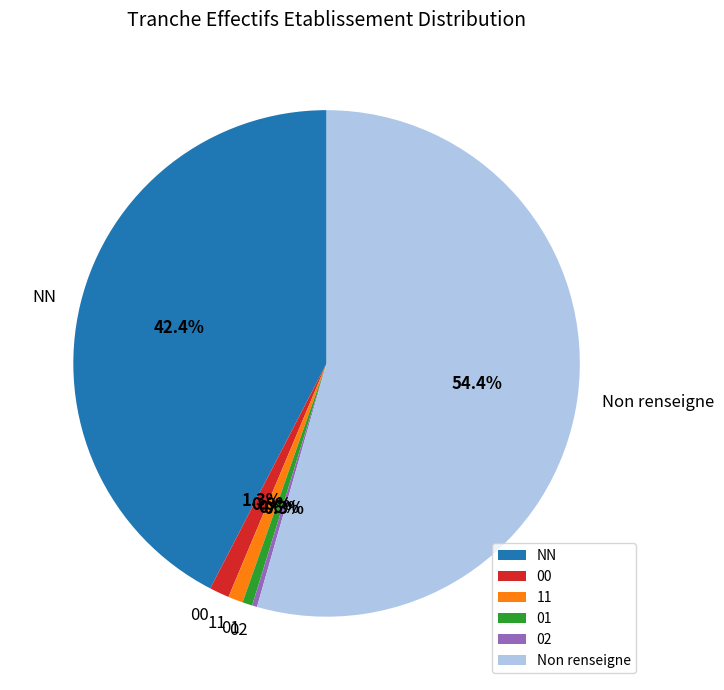

The NN slice represents 42% of the pie. True or false?

True